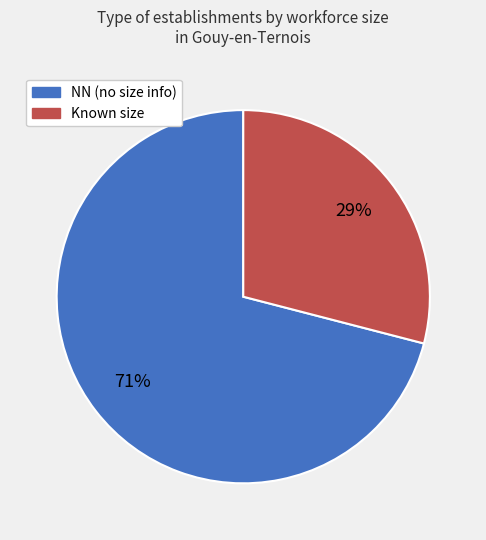

Is there a majority slice in this chart?

Yes